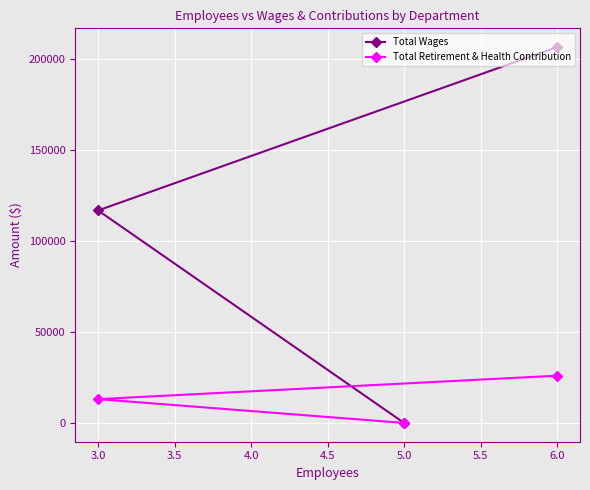

Is the value of Total Retirement & Health Contribution at 6.0 greater than the value of Total Wages at 5.0?

Yes